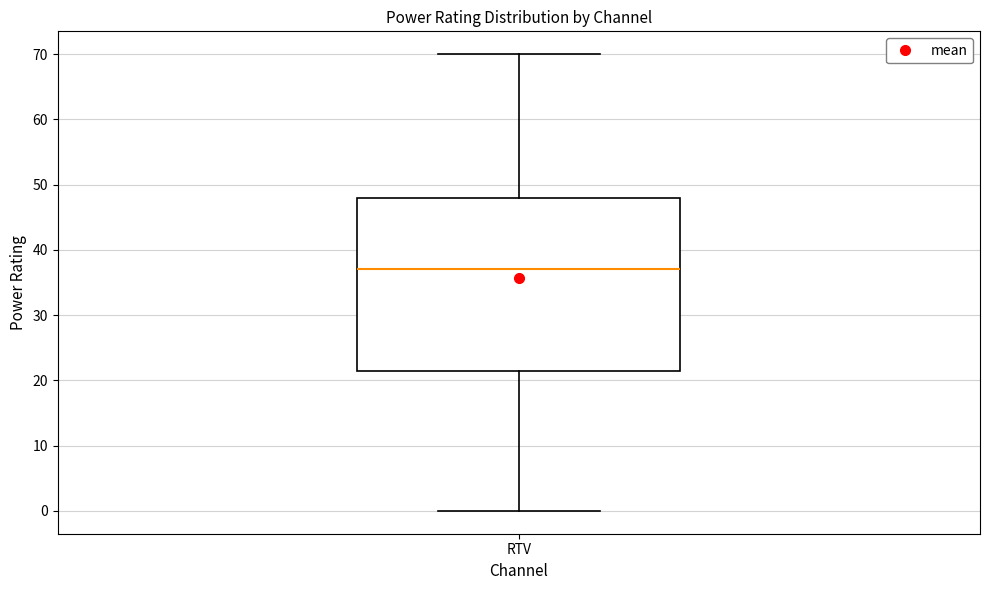

Read this box plot against the y-axis: the position of the median line, the range covered by the box, and the ends of both whiskers. The values are not printed on the chart, so give them approximately, as read against the axis.

median 37, box 22 to 48, whiskers 0 to 70